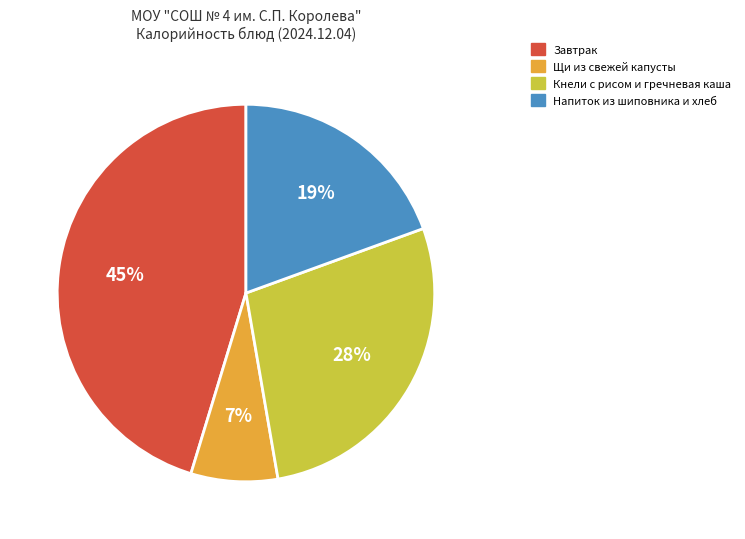

To the nearest percent, what is the difference between the largest and smallest slice percentages?

38%